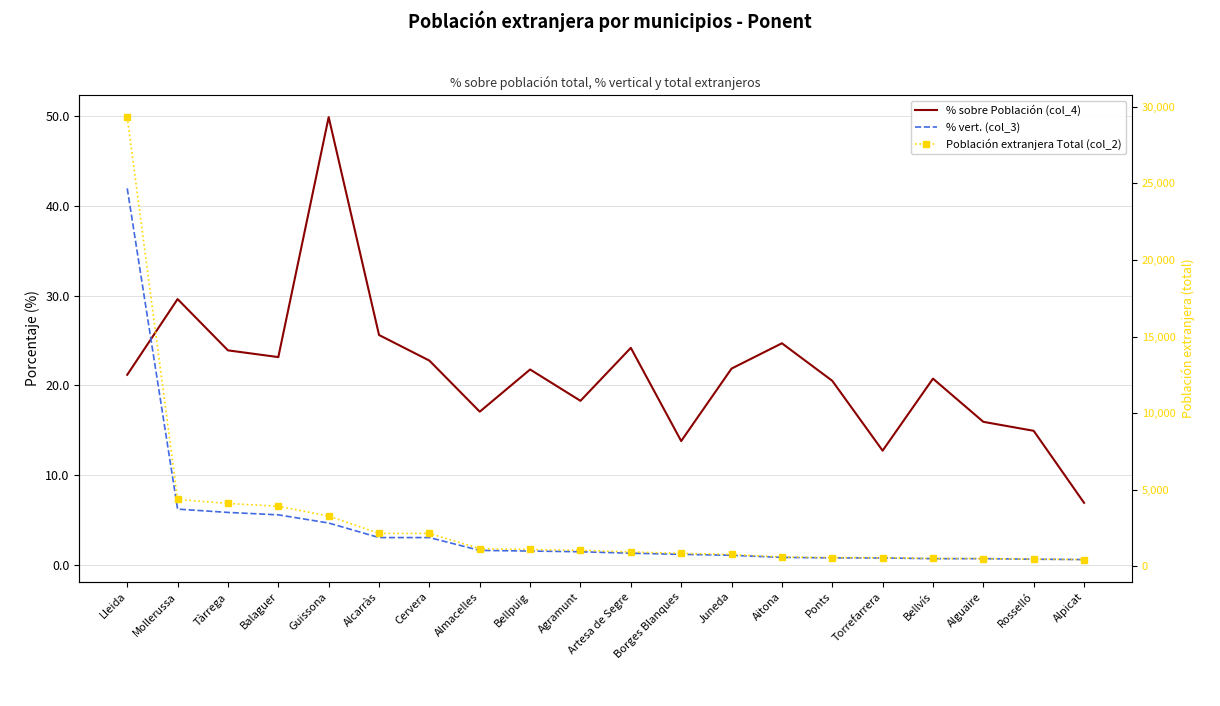

Is it true that % sobre Población (col_4) equals 23.2 at Balaguer?

True